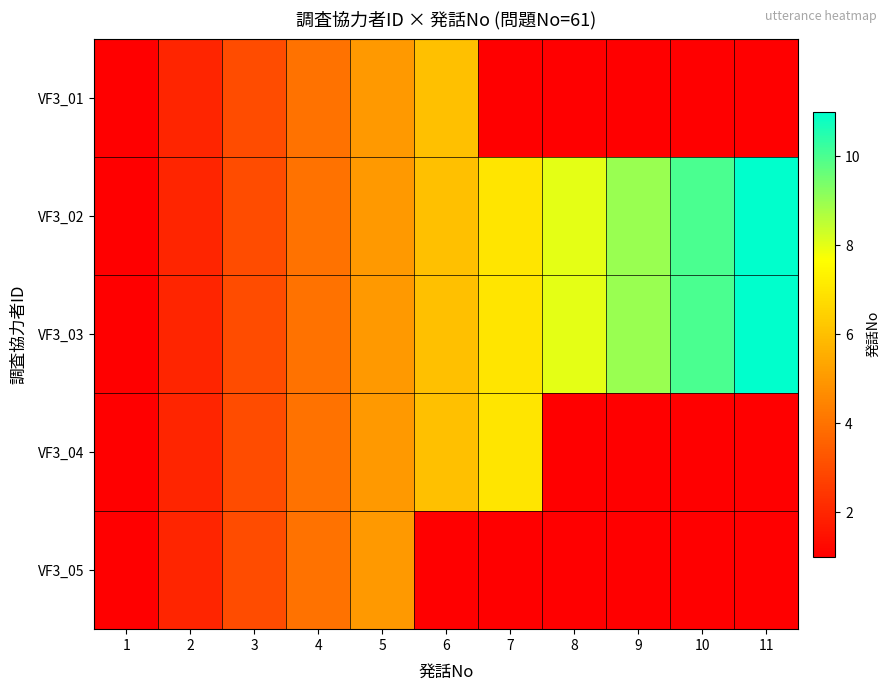

Which series has the largest total across all categories?

VF3_02